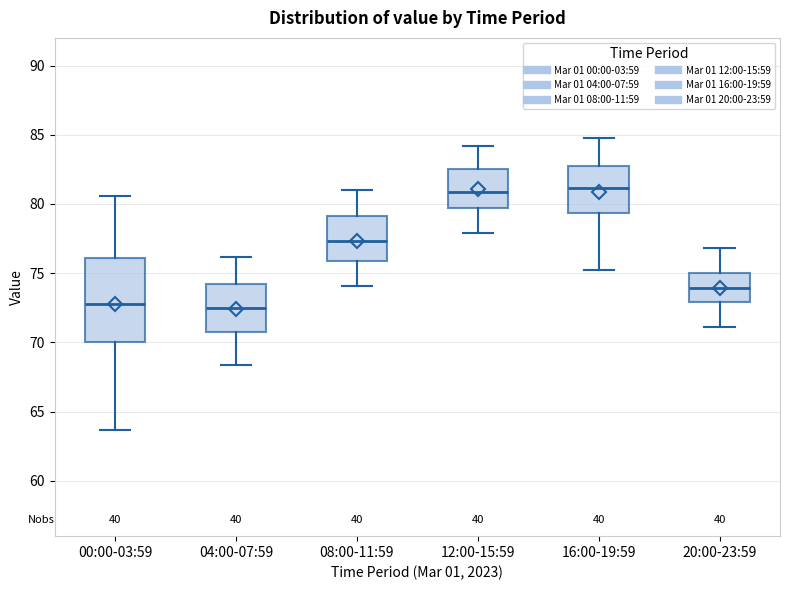

Reading left to right, read every box against the y-axis: the position of its median line, the range the box covers, and the ends of its whiskers. The values are not printed on the chart, so give them approximately, as read against the axis.

00:00-03:59: median 73.0, box 70.0 to 76.0, whiskers 63.5 to 80.5
04:00-07:59: median 72.5, box 71.0 to 74.0, whiskers 68.5 to 76.0
08:00-11:59: median 77.5, box 76.0 to 79.0, whiskers 74.0 to 81.0
12:00-15:59: median 81.0, box 79.5 to 82.5, whiskers 78.0 to 84.0
16:00-19:59: median 81.0, box 79.5 to 82.5, whiskers 75.0 to 85.0
20:00-23:59: median 74.0, box 73.0 to 75.0, whiskers 71.0 to 77.0